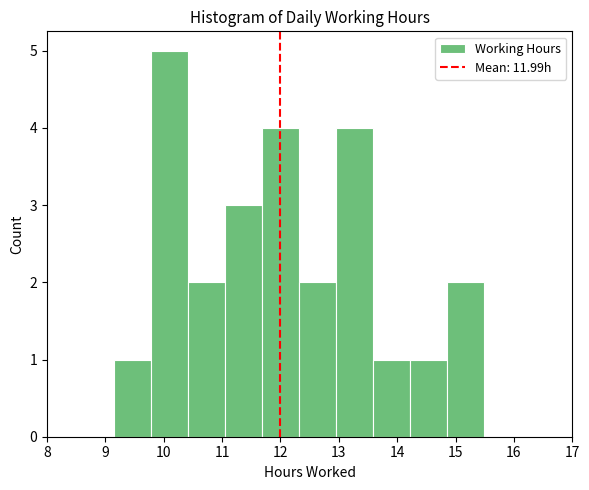

Reading left to right, transcribe this chart: for each bar, give the range it covers on the x-axis and its height. Neither the bar edges nor the heights are printed on the chart, so give them approximately, as read against the axes.

9.1 to 9.8: 1
9.8 to 10.4: 5
10.4 to 11.0: 2
11.0 to 11.7: 3
11.7 to 12.3: 4
12.3 to 13.0: 2
13.0 to 13.6: 4
13.6 to 14.2: 1
14.2 to 14.9: 1
14.9 to 15.5: 2